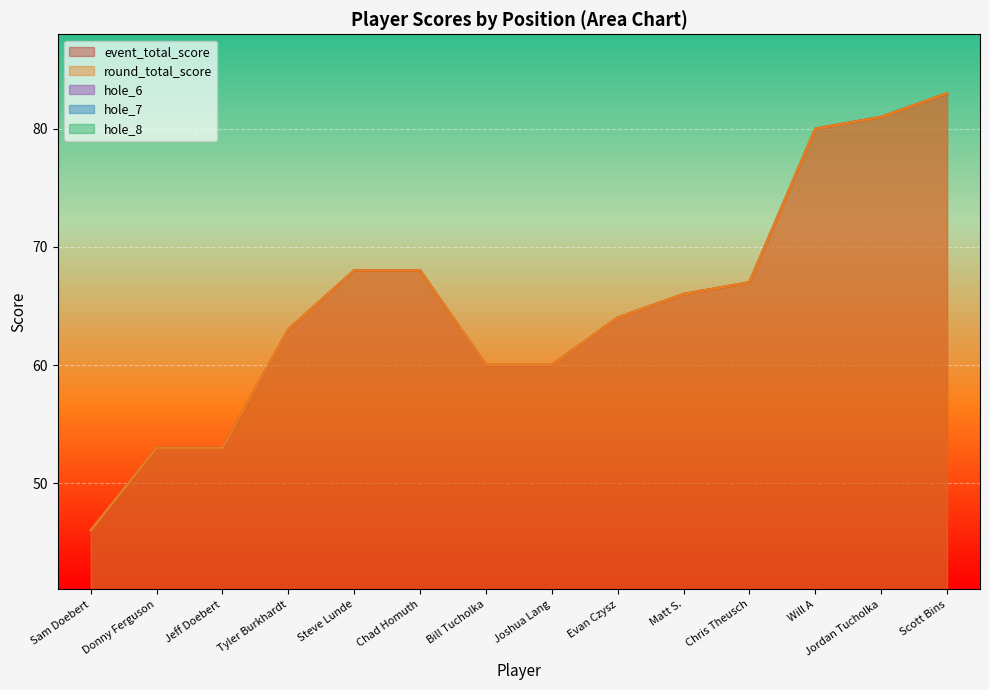

What is the sum of all event_total_score values?

912